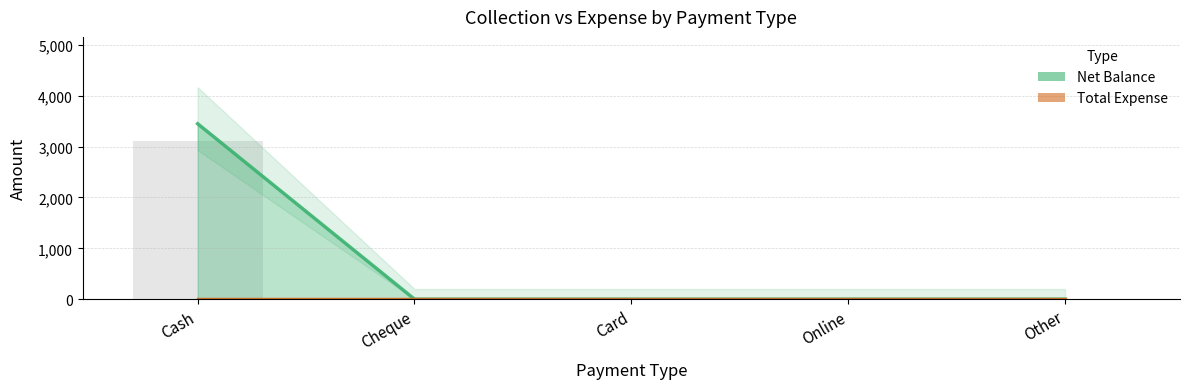

List the labels in order of value, smallest first.

Cheque, Card, Online, Other, Cash